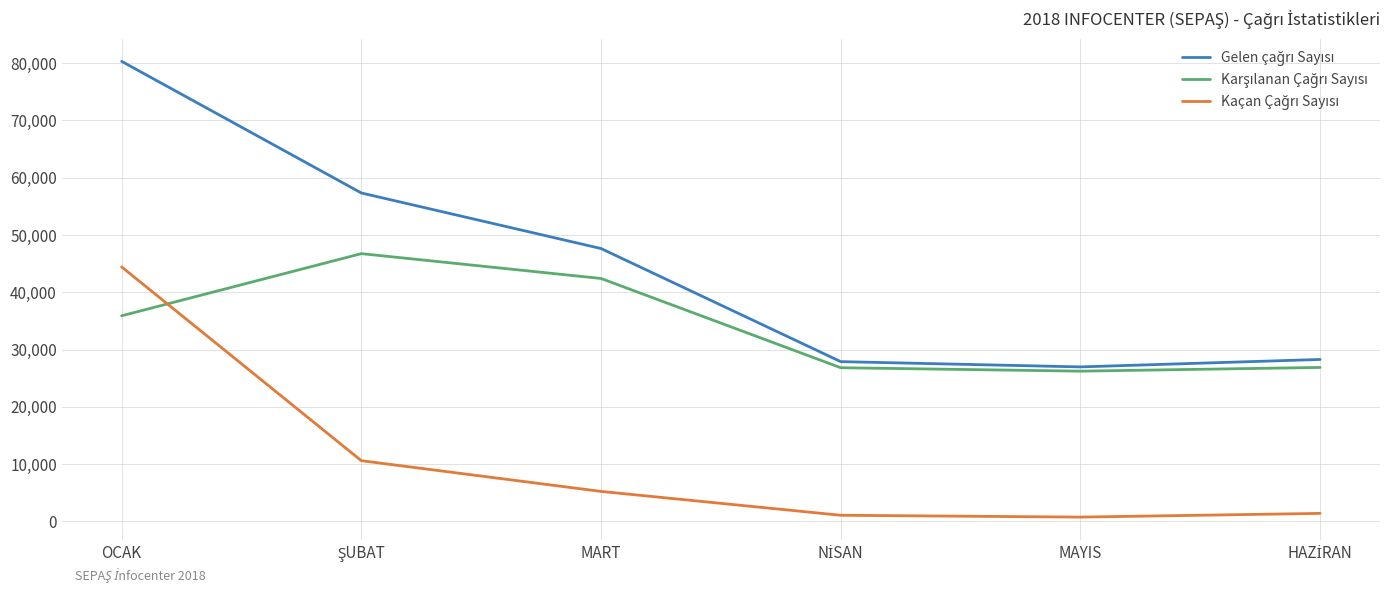

Which category has the highest value across all series?

OCAK